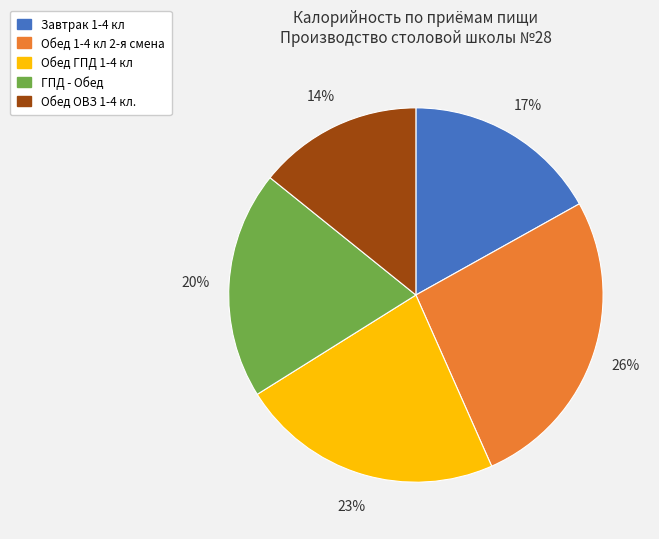

Does Обед 1-4 кл 2-я смена represent more than half of the total?

No